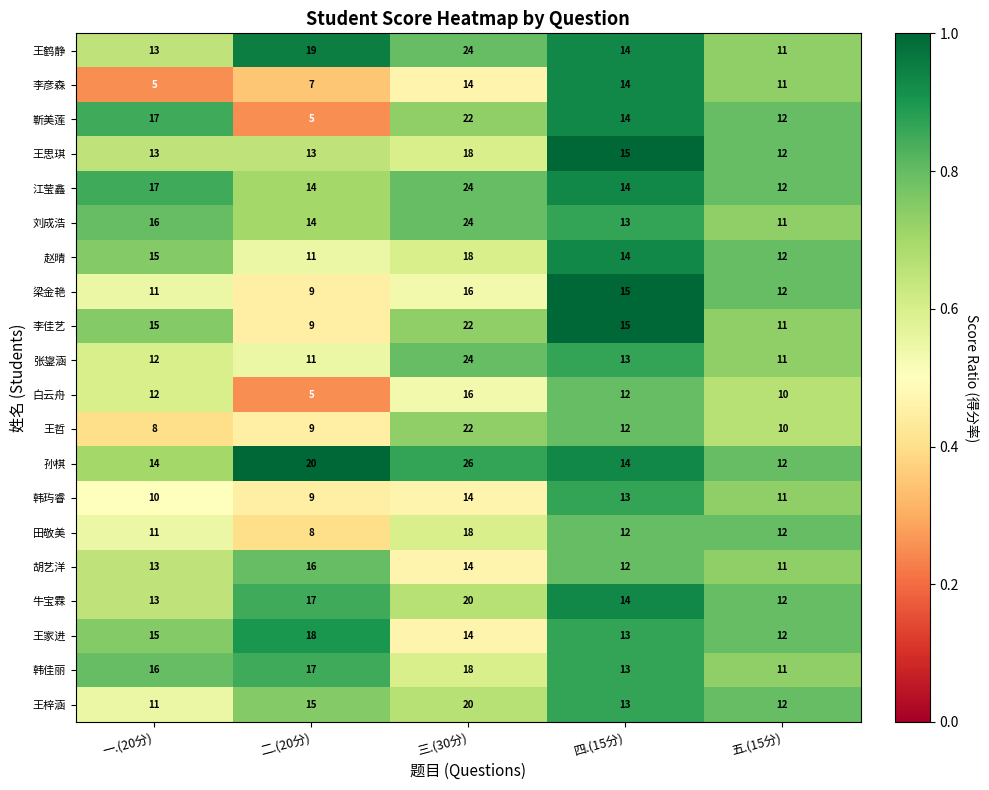

What is the sum of all 梁金艳 values?

63